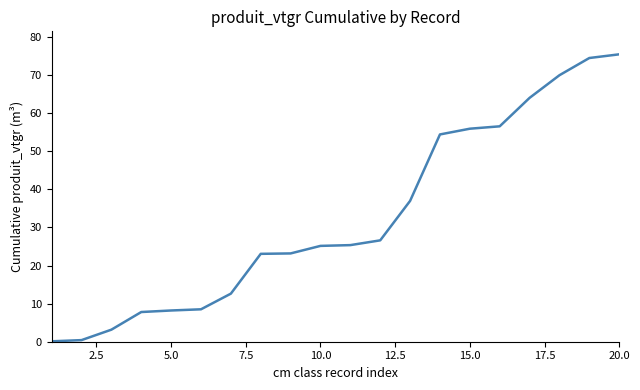

What is the difference between the maximum and minimum values?

75.3